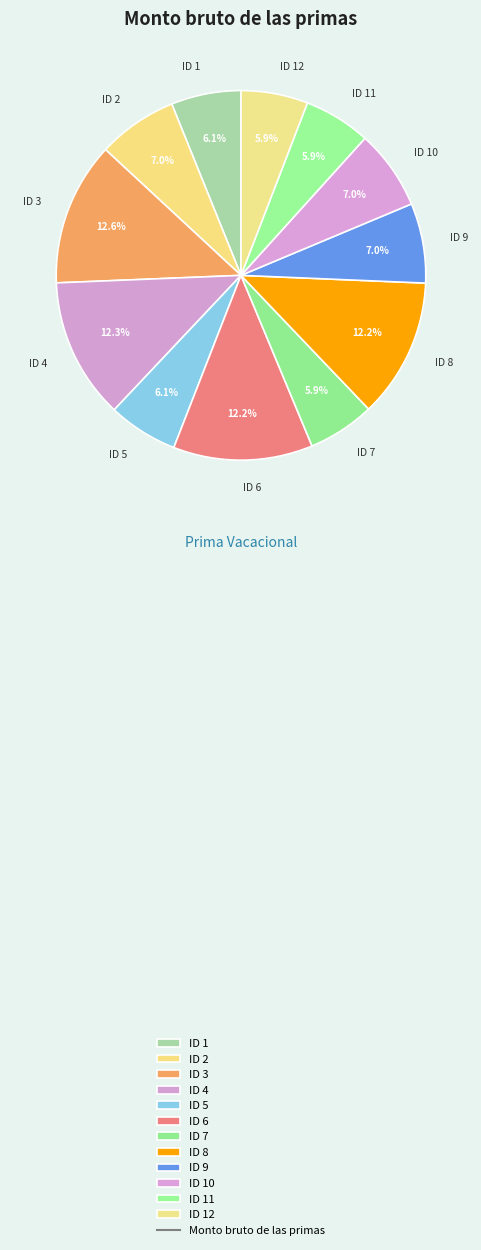

To the nearest percent, what portion does ID 6 represent?

12%